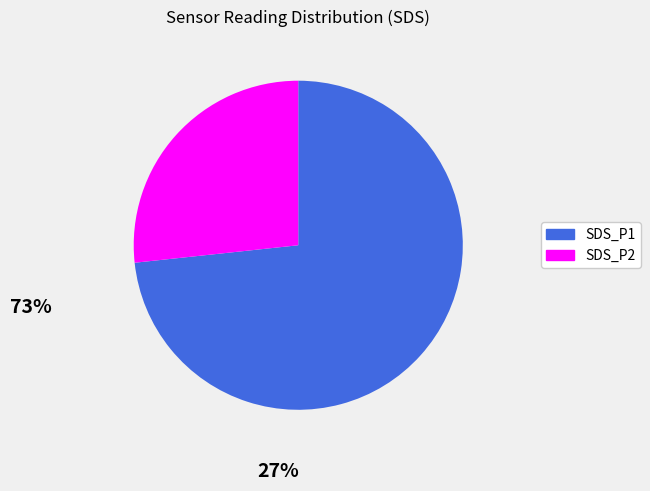

Does SDS_P2 represent more than half of the total?

No